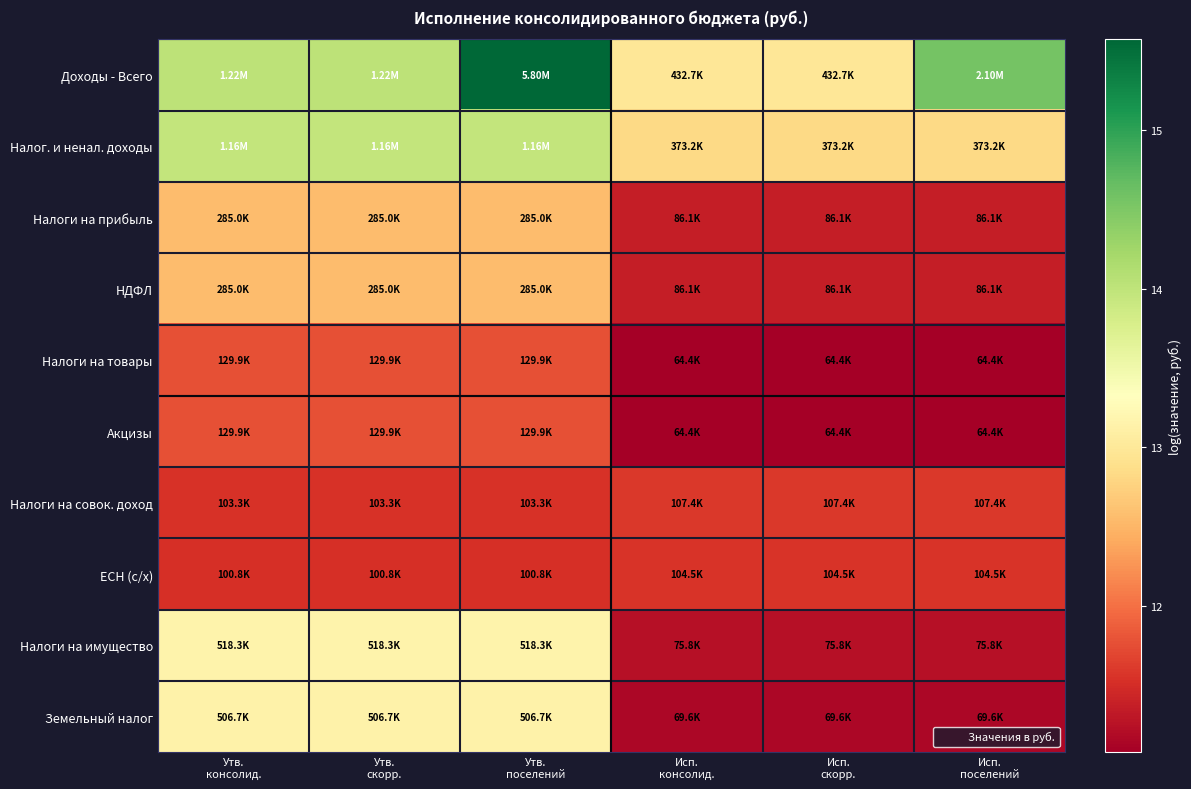

Reading right to left, what are all the values shown in this chart?

Доходы - Всего: Исп.
поселений=14.6	Исп.
скорр.=13.0	Исп.
консолид.=13.0	Утв.
поселений=15.6	Утв.
скорр.=14.0	Утв.
консолид.=14.0
Налог. и ненал. доходы: Исп.
поселений=12.8	Исп.
скорр.=12.8	Исп.
консолид.=12.8	Утв.
поселений=14.0	Утв.
скорр.=14.0	Утв.
консолид.=14.0
Налоги на прибыль: Исп.
поселений=11.4	Исп.
скорр.=11.4	Исп.
консолид.=11.4	Утв.
поселений=12.6	Утв.
скорр.=12.6	Утв.
консолид.=12.6
НДФЛ: Исп.
поселений=11.4	Исп.
скорр.=11.4	Исп.
консолид.=11.4	Утв.
поселений=12.6	Утв.
скорр.=12.6	Утв.
консолид.=12.6
Налоги на товары: Исп.
поселений=11.1	Исп.
скорр.=11.1	Исп.
консолид.=11.1	Утв.
поселений=11.8	Утв.
скорр.=11.8	Утв.
консолид.=11.8
Акцизы: Исп.
поселений=11.1	Исп.
скорр.=11.1	Исп.
консолид.=11.1	Утв.
поселений=11.8	Утв.
скорр.=11.8	Утв.
консолид.=11.8
Налоги на совок. доход: Исп.
поселений=11.6	Исп.
скорр.=11.6	Исп.
консолид.=11.6	Утв.
поселений=11.5	Утв.
скорр.=11.5	Утв.
консолид.=11.5
ЕСН (с/х): Исп.
поселений=11.6	Исп.
скорр.=11.6	Исп.
консолид.=11.6	Утв.
поселений=11.5	Утв.
скорр.=11.5	Утв.
консолид.=11.5
Налоги на имущество: Исп.
поселений=11.2	Исп.
скорр.=11.2	Исп.
консолид.=11.2	Утв.
поселений=13.2	Утв.
скорр.=13.2	Утв.
консолид.=13.2
Земельный налог: Исп.
поселений=11.1	Исп.
скорр.=11.1	Исп.
консолид.=11.1	Утв.
поселений=13.1	Утв.
скорр.=13.1	Утв.
консолид.=13.1